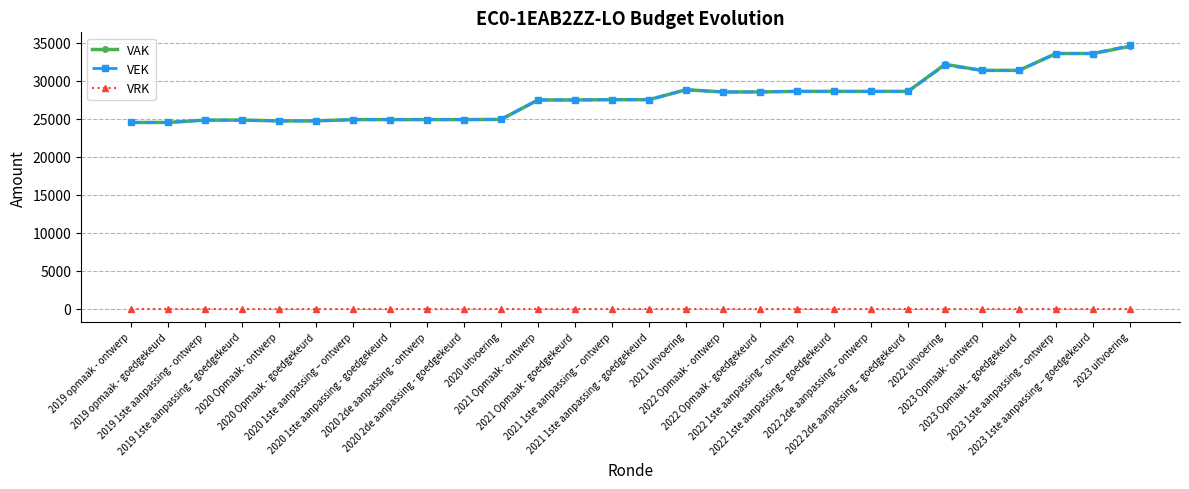

Which category has the highest value across all series?

2023 uitvoering